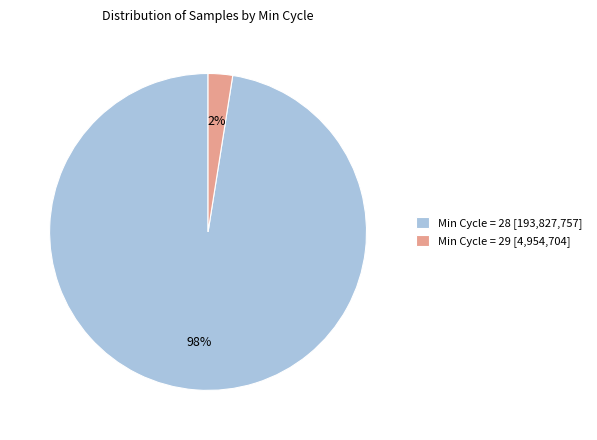

Rank the categories by value from highest to lowest.

Min Cycle = 28 [193,827,757], Min Cycle = 29 [4,954,704]